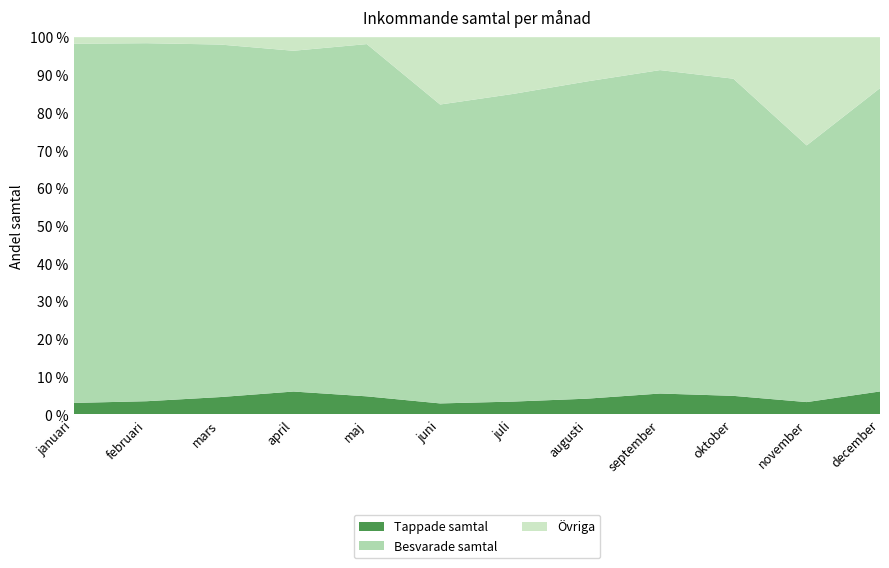

What is the minimum value for Tappade samtal?

2.9